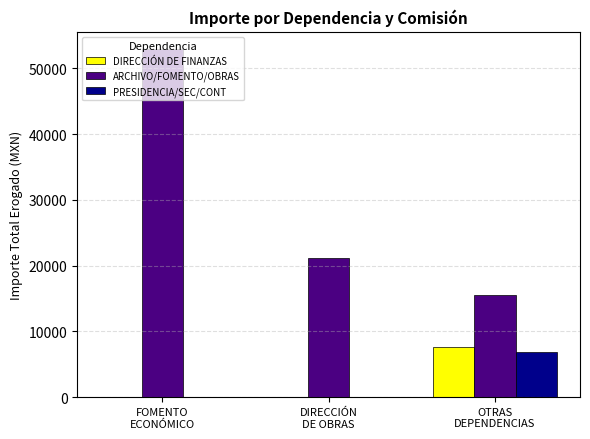

What is the maximum value for PRESIDENCIA/SEC/CONT?

6941.0